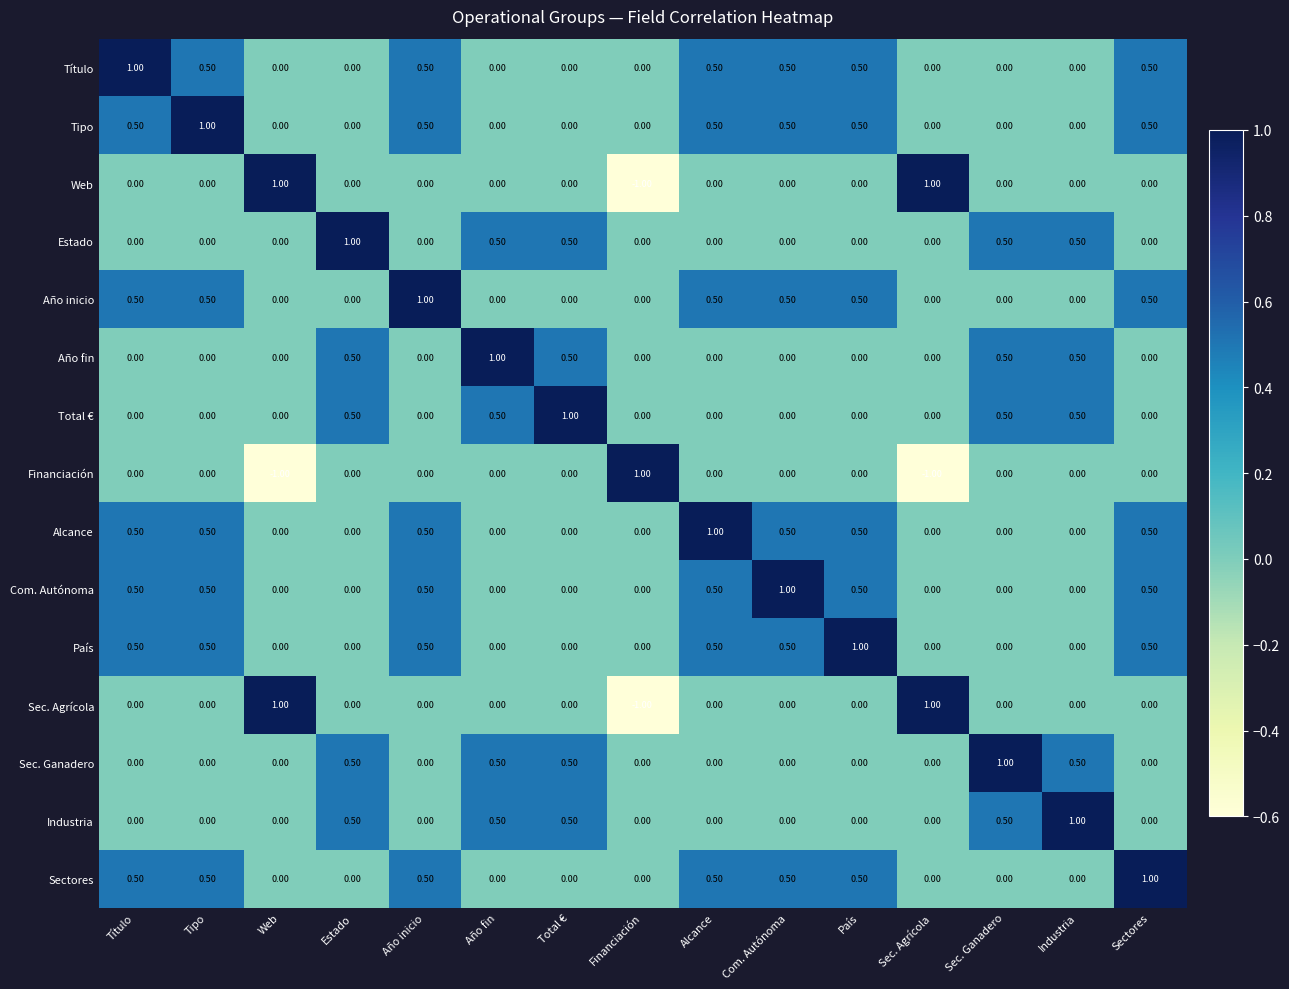

At how many categories does at least one series exceed 0?

15